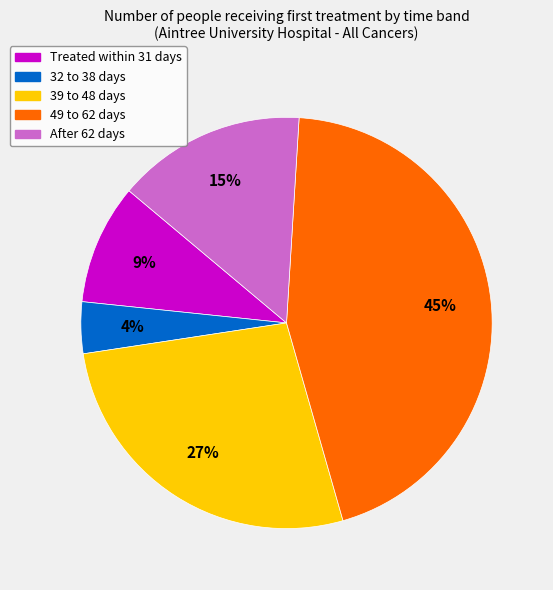

Count the number of slices in the pie.

5